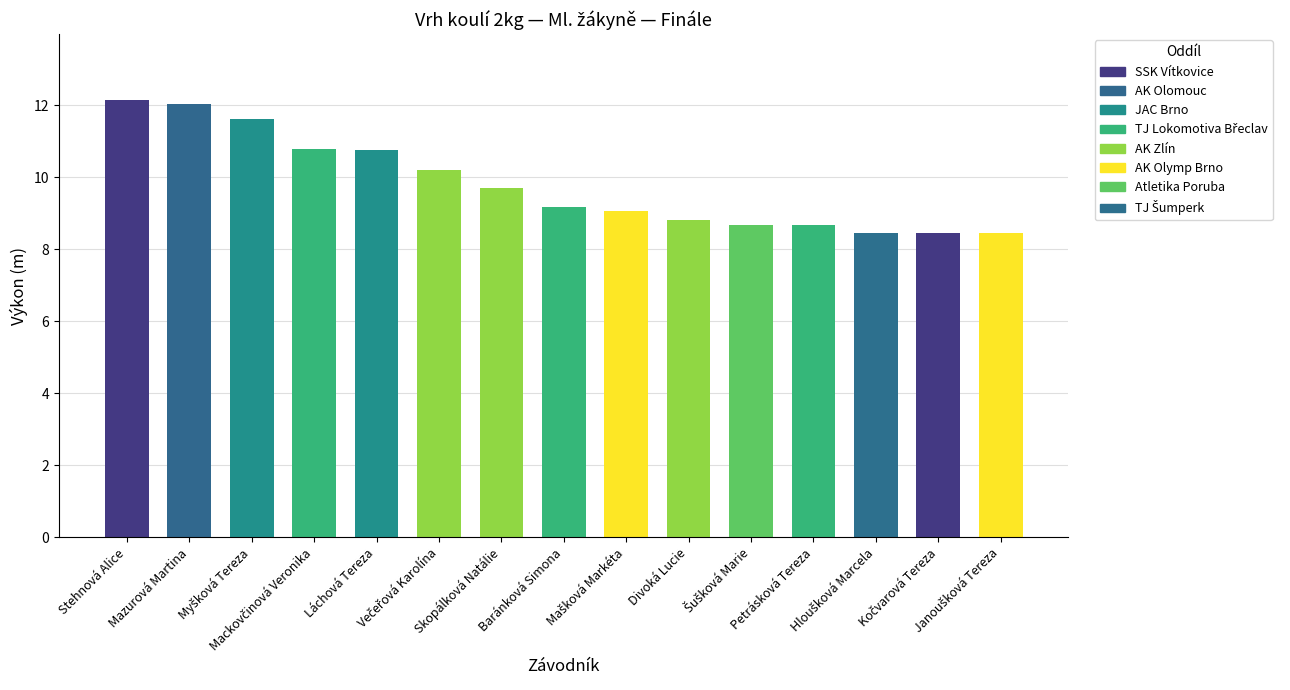

The value at Mazurová Martina is 12.0. True or false?

True